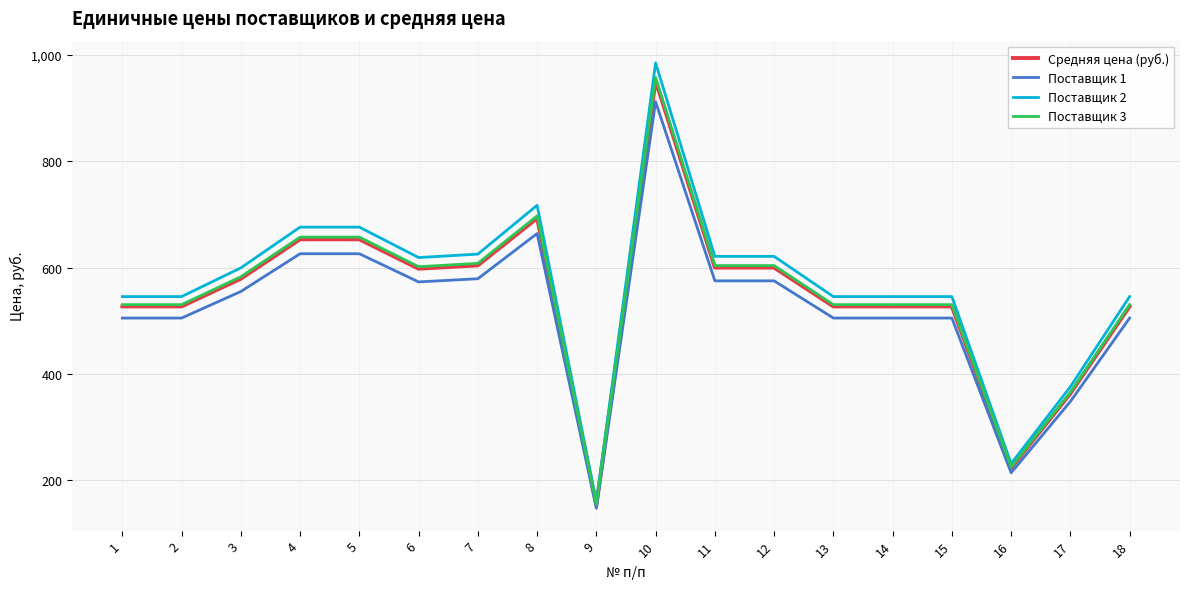

What is the total value across all series at 2?

2107.5